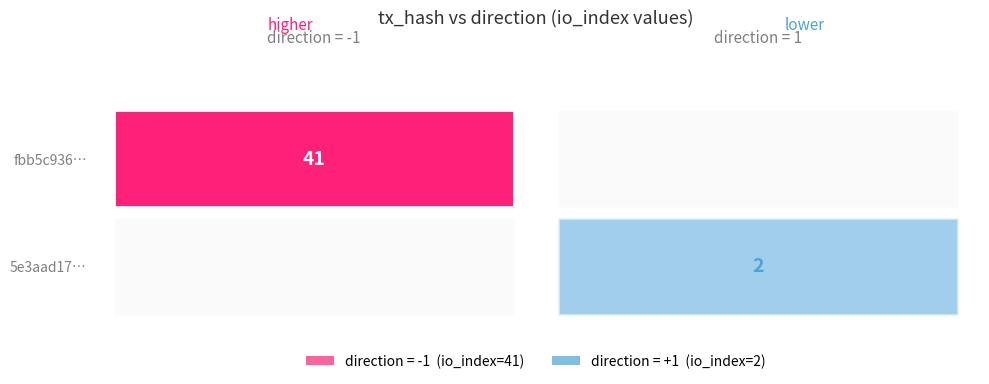

Reading left to right, what are all the values shown in this chart?

fbb5c936db847f52d942b5aaf05058022c48a92: direction=-1	io_index=41
5e3aad1780b364adf418e580ab943eca3549b05: direction=1	io_index=2